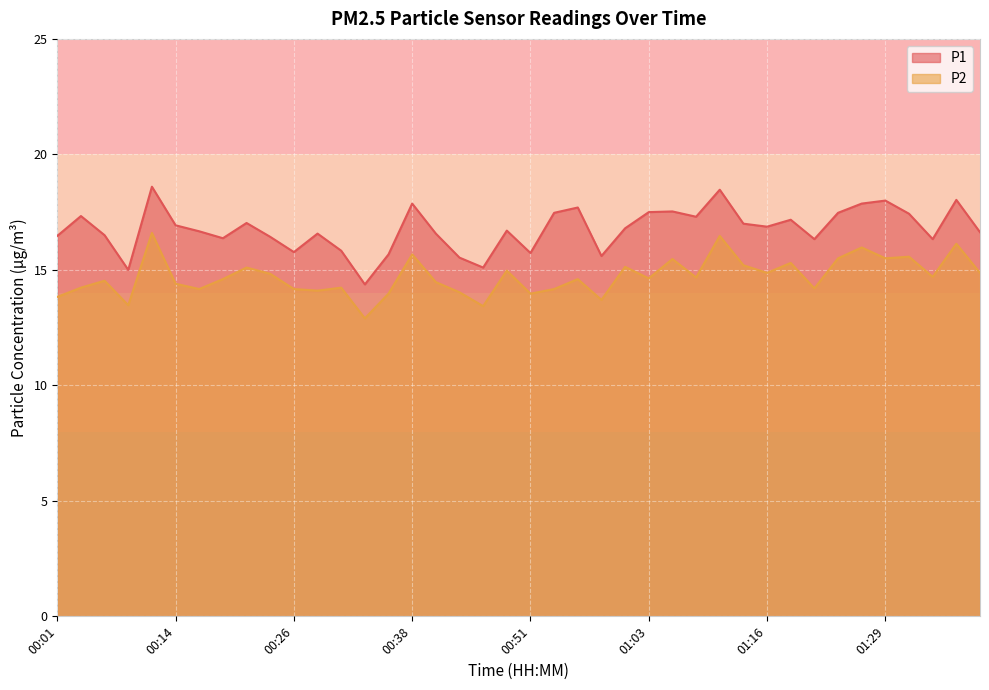

How many series are shown in this chart?

2